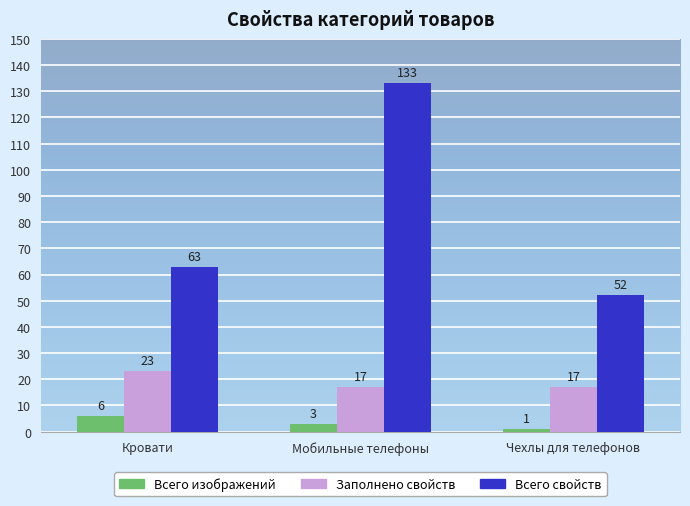

At which category is the sum across all series the highest?

Мобильные телефоны